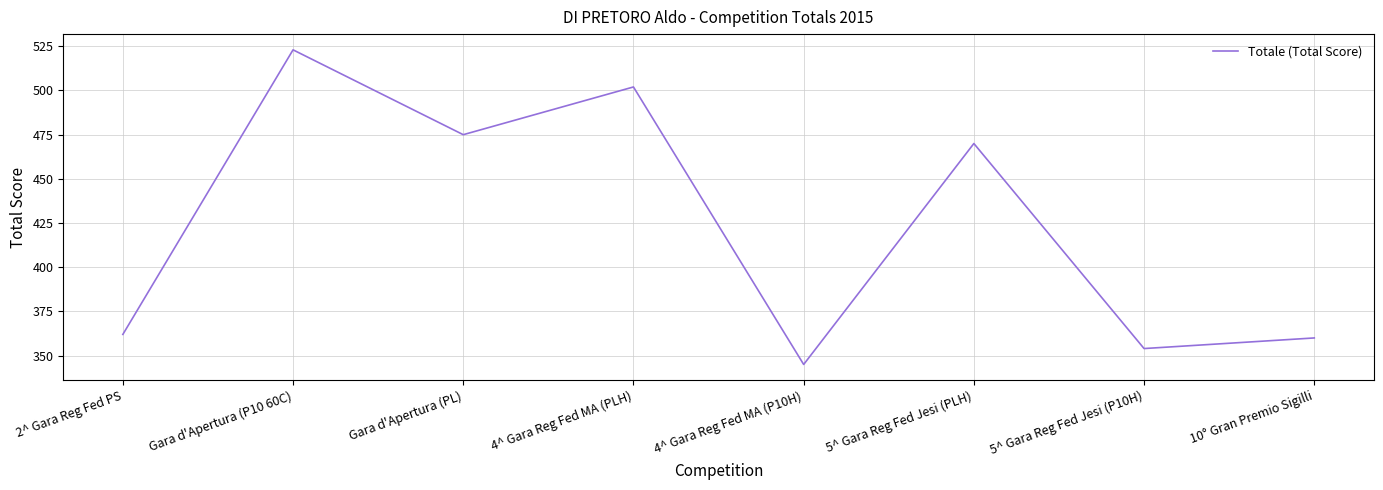

At which category does the data reach its first local peak?

Gara d'Apertura (P10 60C)